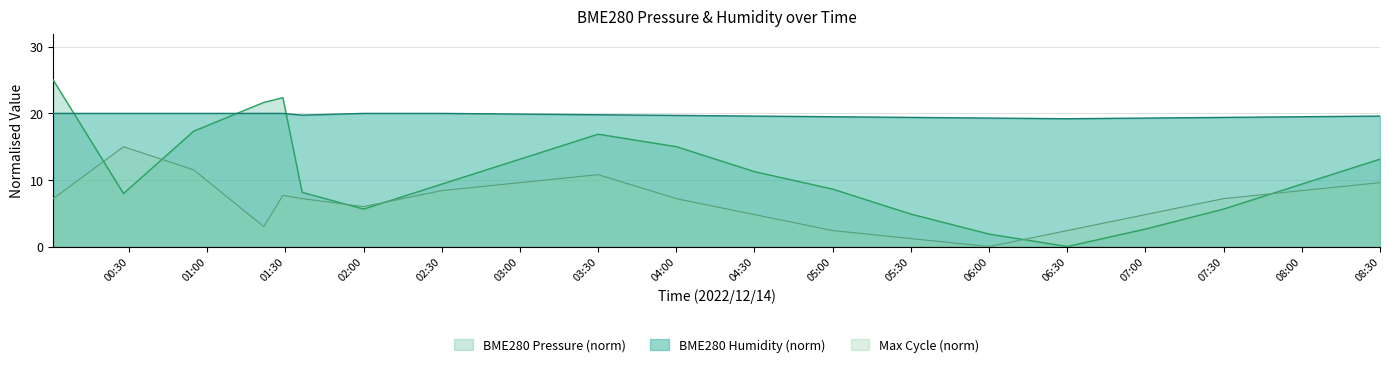

What are all the series names shown in the legend?

BME280 Pressure (norm), BME280 Humidity (norm), Max Cycle (norm)